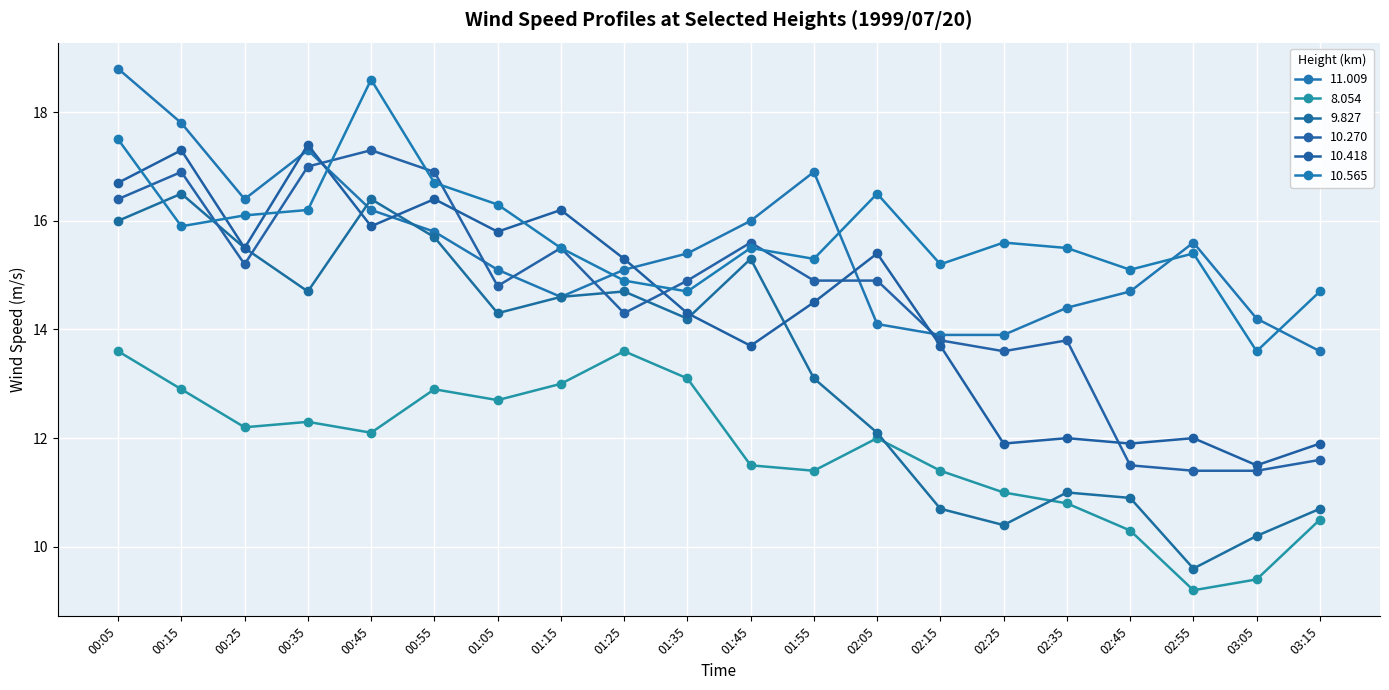

The 10.565 series shows 15.3 at 01:55. True or false?

True